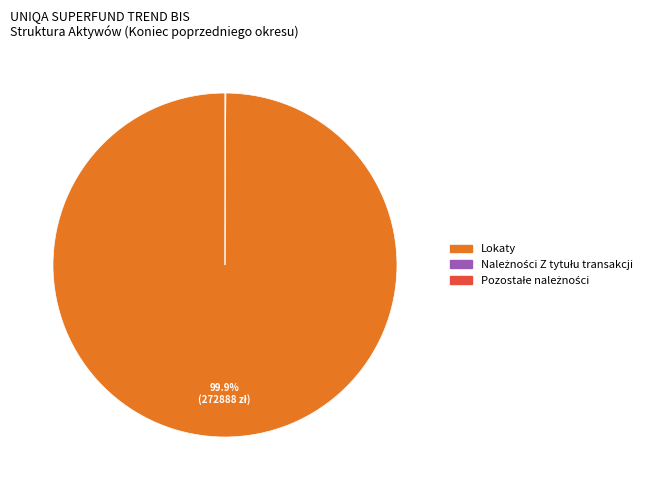

Is there a majority slice in this chart?

Yes